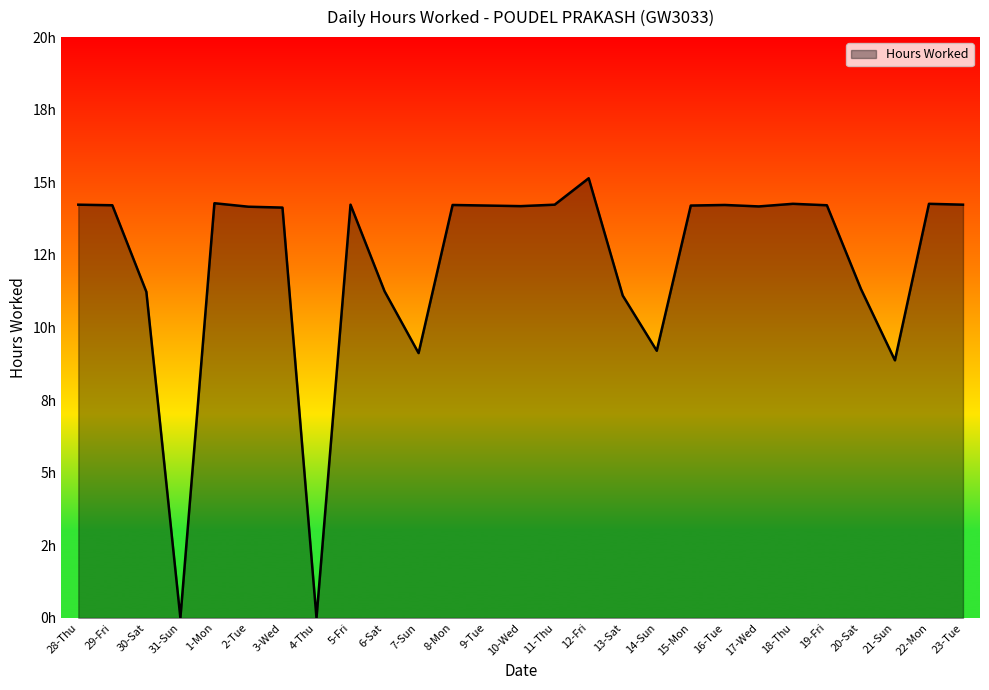

What is the label of the 13th point from the left?

9-Tue